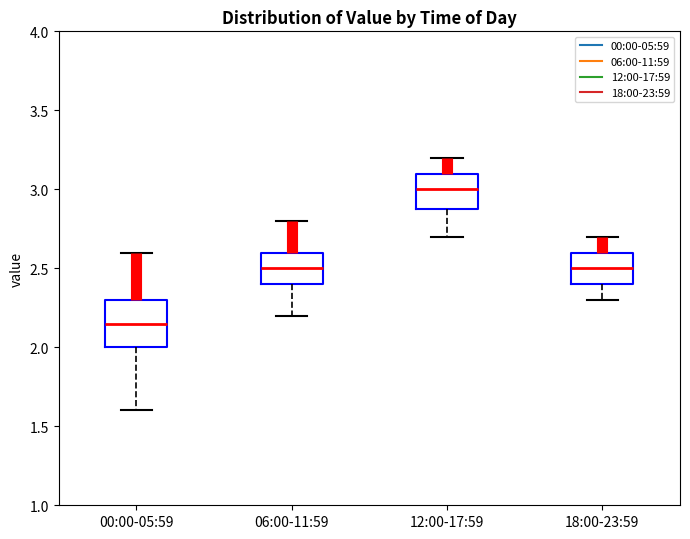

Reading left to right, read every box against the y-axis: the position of its median line, the range the box covers, and the ends of its whiskers. The values are not printed on the chart, so give them approximately, as read against the axis.

00:00-05:59: median 2.15, box 2.00 to 2.30, whiskers 1.60 to 2.60
06:00-11:59: median 2.50, box 2.40 to 2.60, whiskers 2.20 to 2.80
12:00-17:59: median 3.00, box 2.90 to 3.10, whiskers 2.70 to 3.20
18:00-23:59: median 2.50, box 2.40 to 2.60, whiskers 2.30 to 2.70